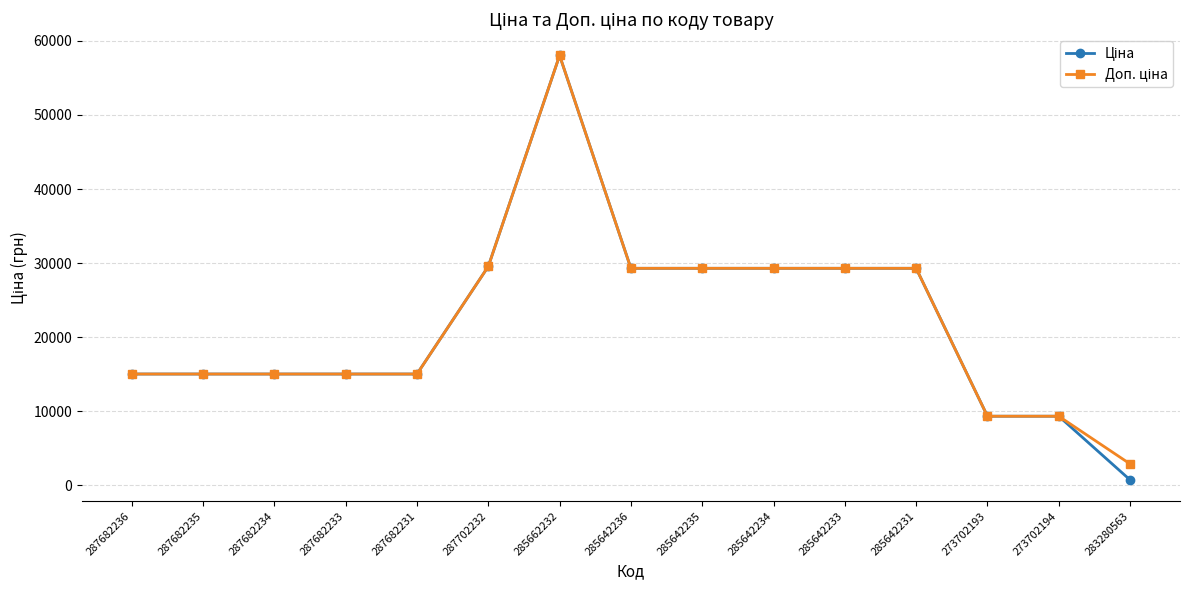

What is the label of the 15th point from the left?

283280563